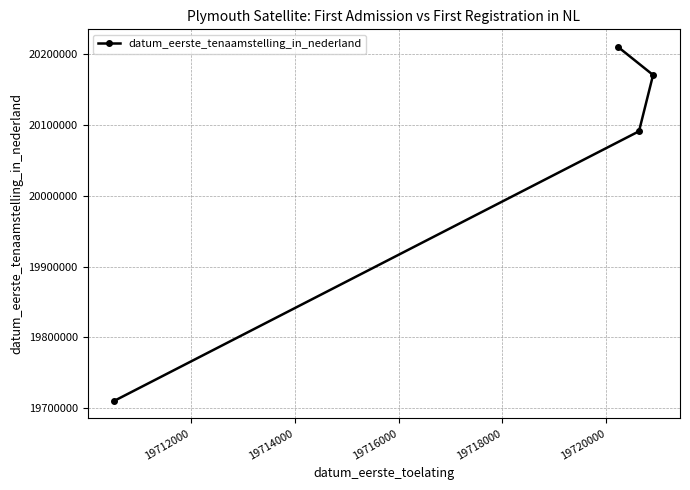

What is the smallest value displayed?

19710524